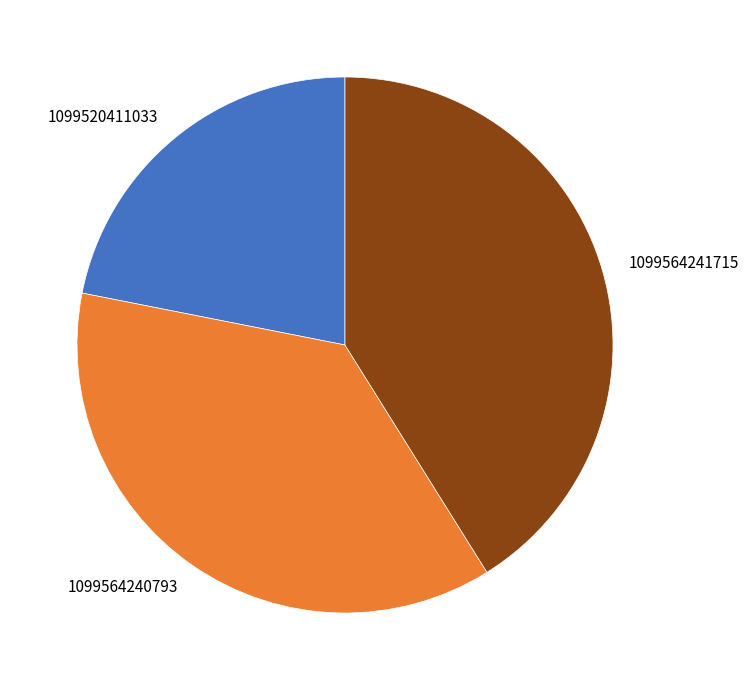

Count the number of slices in the pie.

3